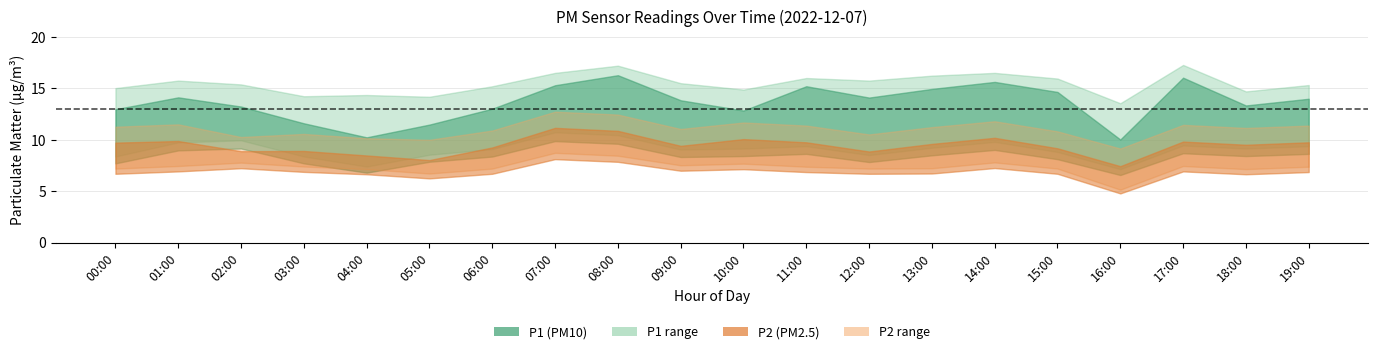

Between 05:00 and 04:00, which is larger?

05:00